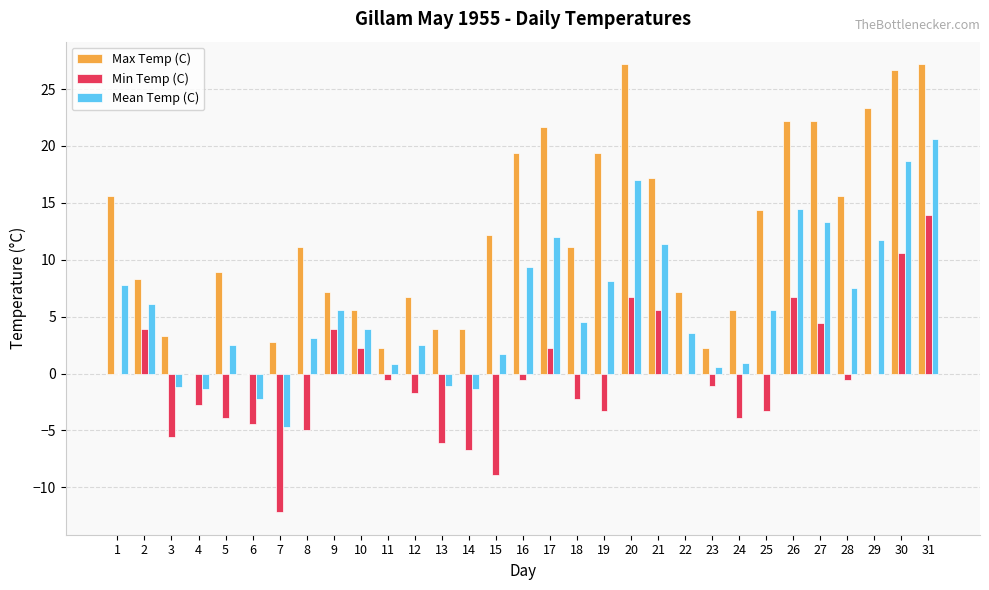

Which series has the largest total across all categories?

Max Temp (C)